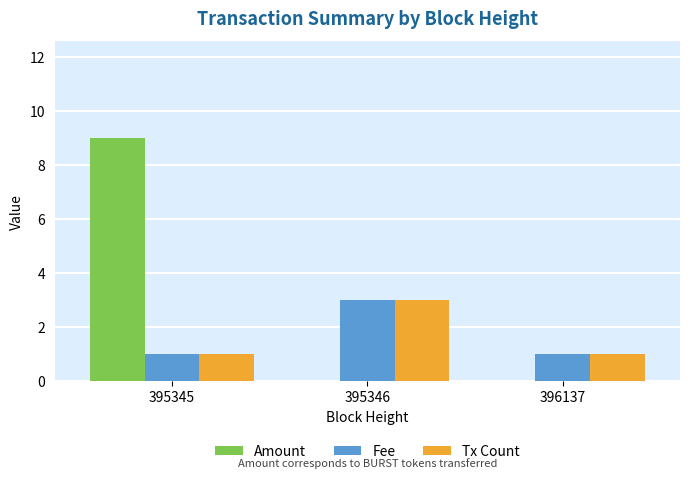

Which label corresponds to the largest value in the chart?

395345